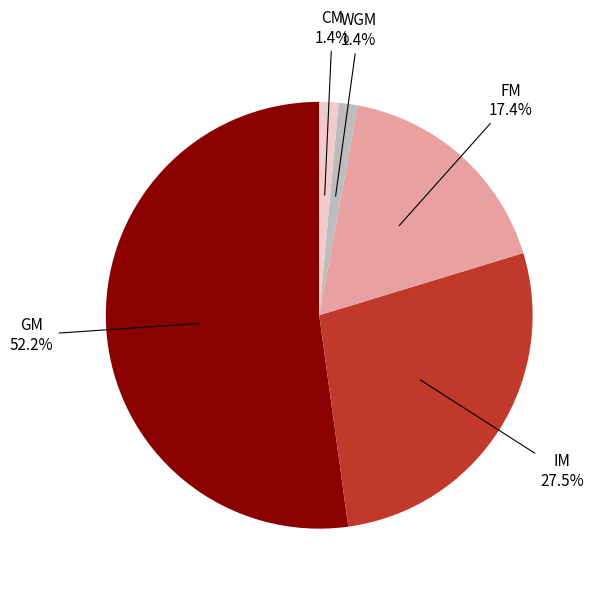

How many slices are in this pie chart?

5